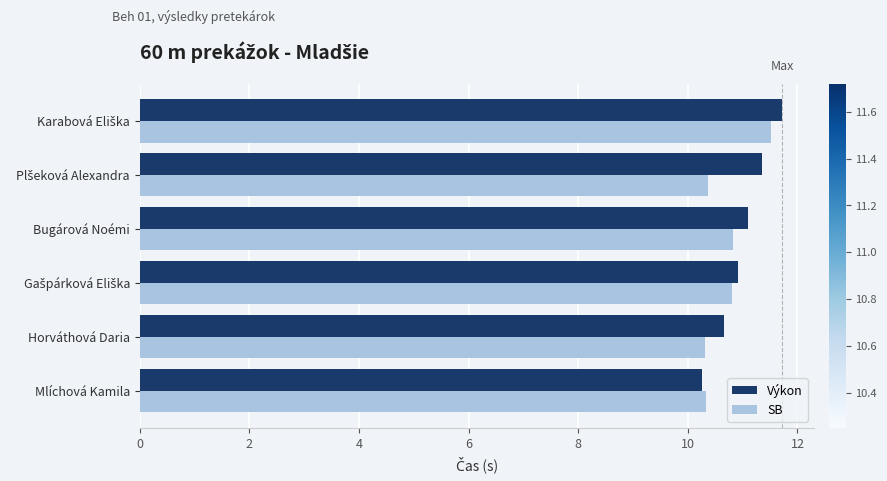

True or false: SB has a value of 6.6 at Mlíchová Kamila.

False